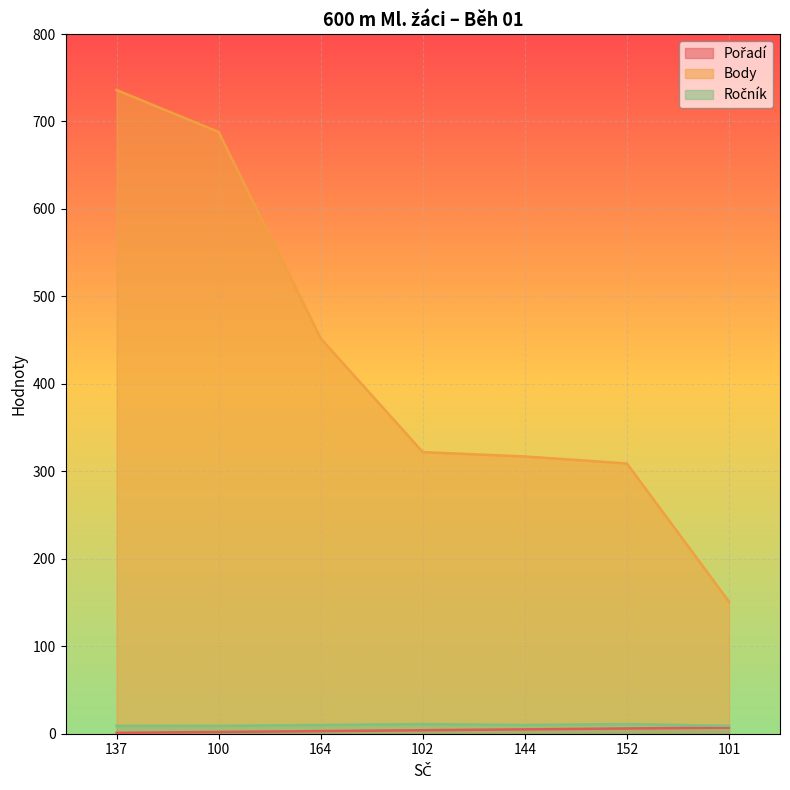

What is the difference between the maximum and second lowest values in the Body series?

427